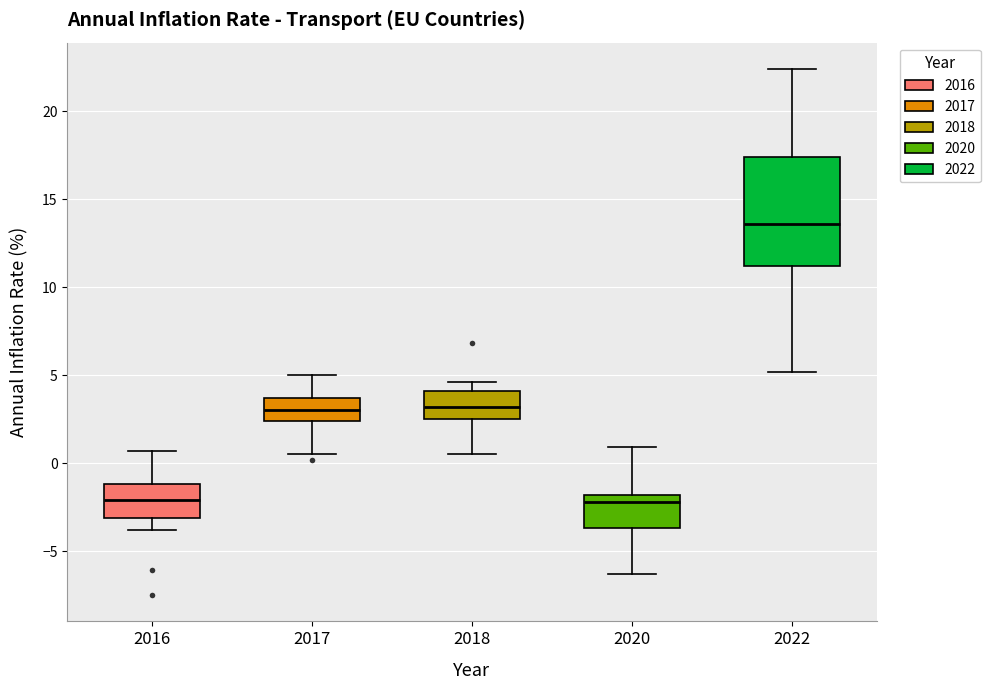

Reading left to right, read every box against the y-axis: the position of its median line, the range the box covers, and the ends of its whiskers. The values are not printed on the chart, so give them approximately, as read against the axis.

2016: median -2.0, box -3.0 to -1.0, whiskers -4.0 to 0.5
2017: median 3.0, box 2.5 to 3.5, whiskers 0.5 to 5.0
2018: median 3.0, box 2.5 to 4.0, whiskers 0.5 to 4.5
2020: median -2.0 (just below the box's upper edge), box -3.5 to -2.0, whiskers -6.5 to 1.0
2022: median 13.5, box 11.0 to 17.5, whiskers 5.0 to 22.5